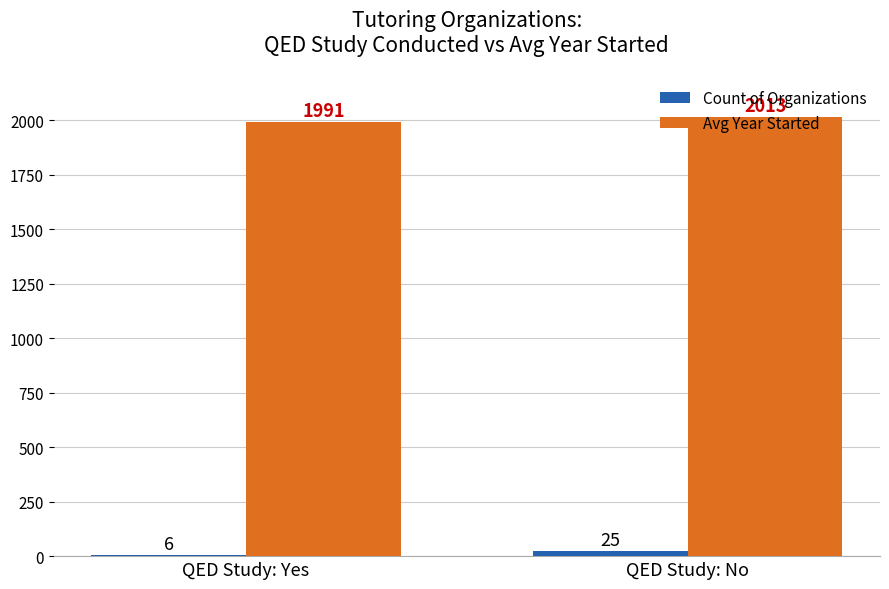

Is the value of Avg Year Started at QED Study: Yes greater than the value of Count of Organizations at QED Study: Yes?

Yes